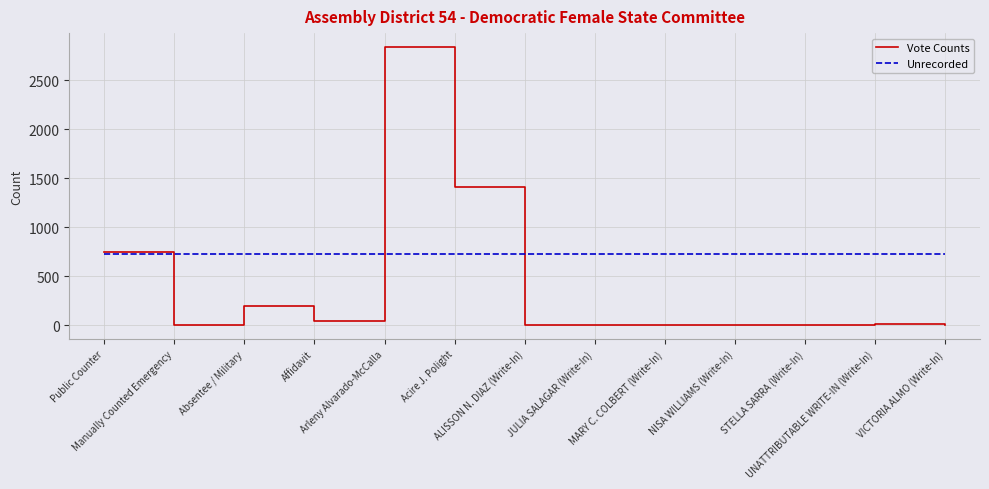

Which series has the largest total across all categories?

Unrecorded